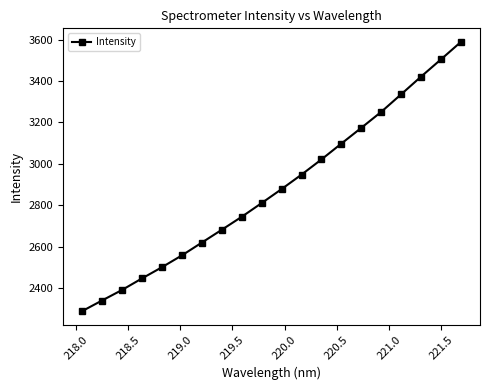

How many data points are less than 2878?

10